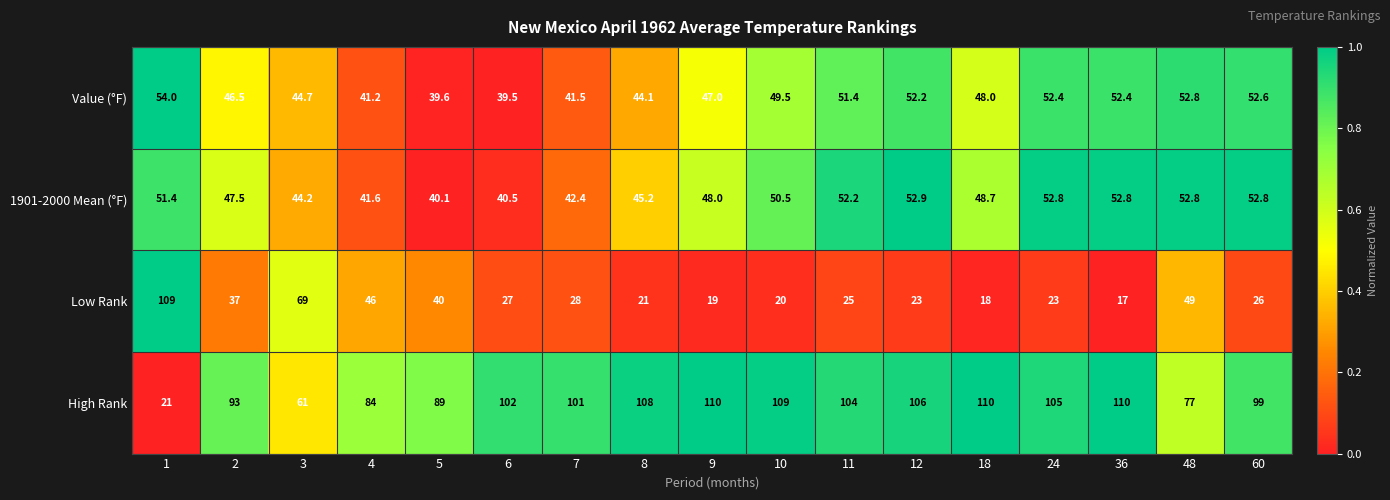

Count the number of categories in the chart.

17